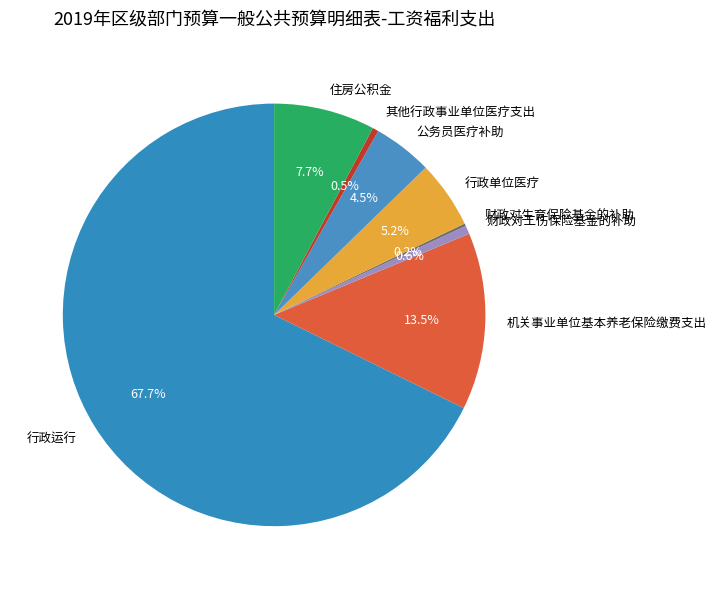

Is the sum of 其他行政事业单位医疗支出 and 机关事业单位基本养老保险缴费支出 greater than half?

No